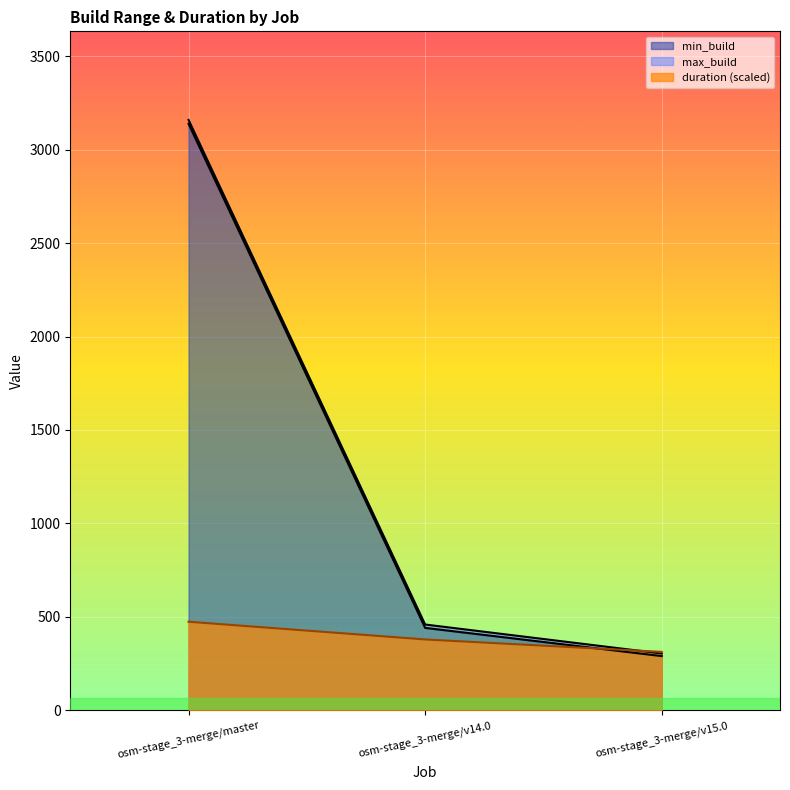

Reading left to right, what are all the values shown in this chart?

min_build: osm-stage_3-merge/master=3138.0	osm-stage_3-merge/v14.0=441.0	osm-stage_3-merge/v15.0=290.0
max_build: osm-stage_3-merge/master=3159.0	osm-stage_3-merge/v14.0=459.0	osm-stage_3-merge/v15.0=304.0
duration: osm-stage_3-merge/master=473.8	osm-stage_3-merge/v14.0=379.1	osm-stage_3-merge/v15.0=312.7